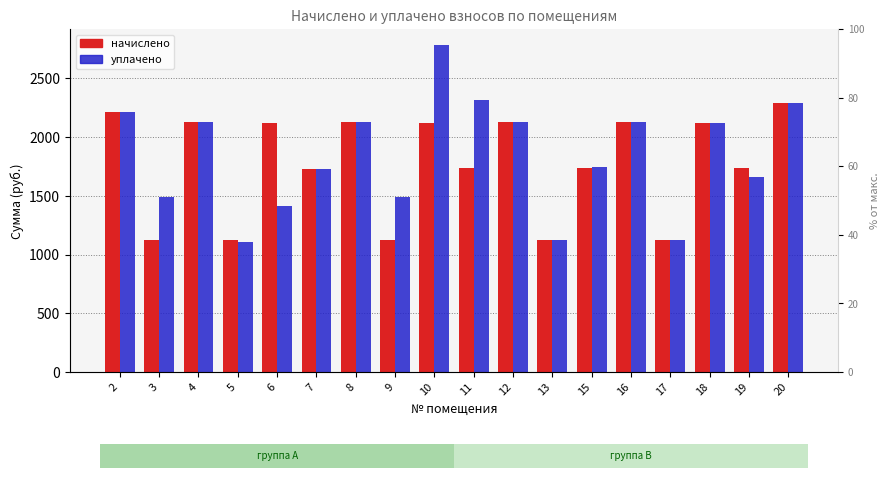

Which series has the largest range (max minus min)?

уплачено